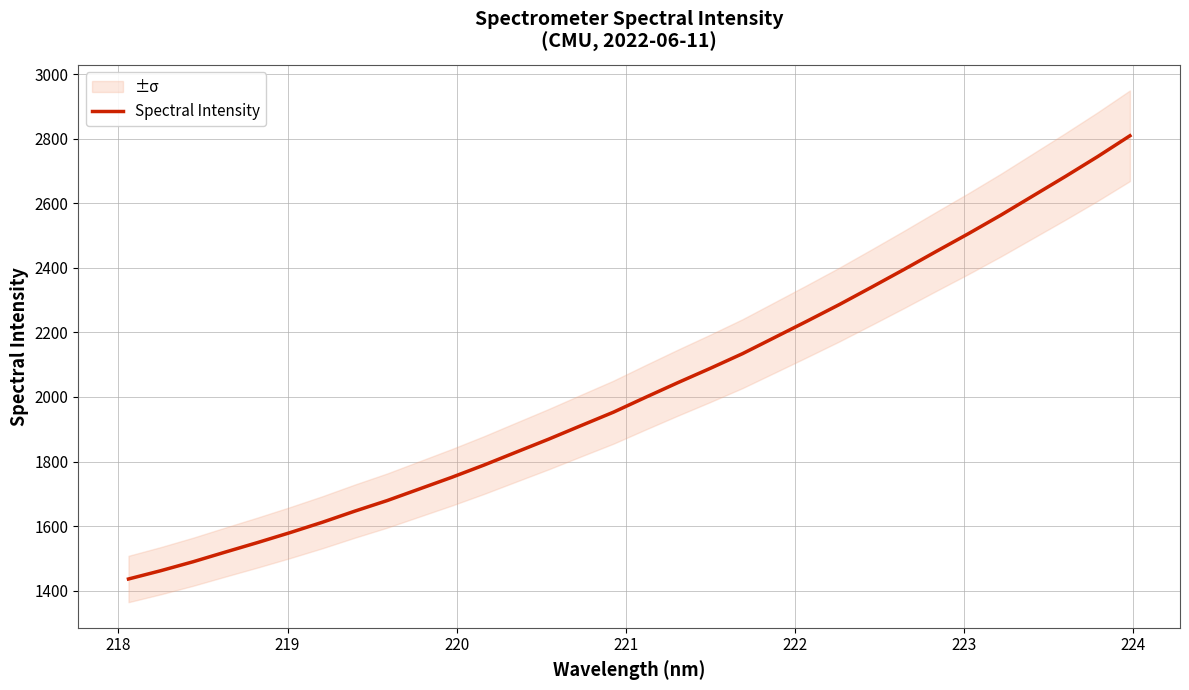

What is the greatest value displayed?

2809.1